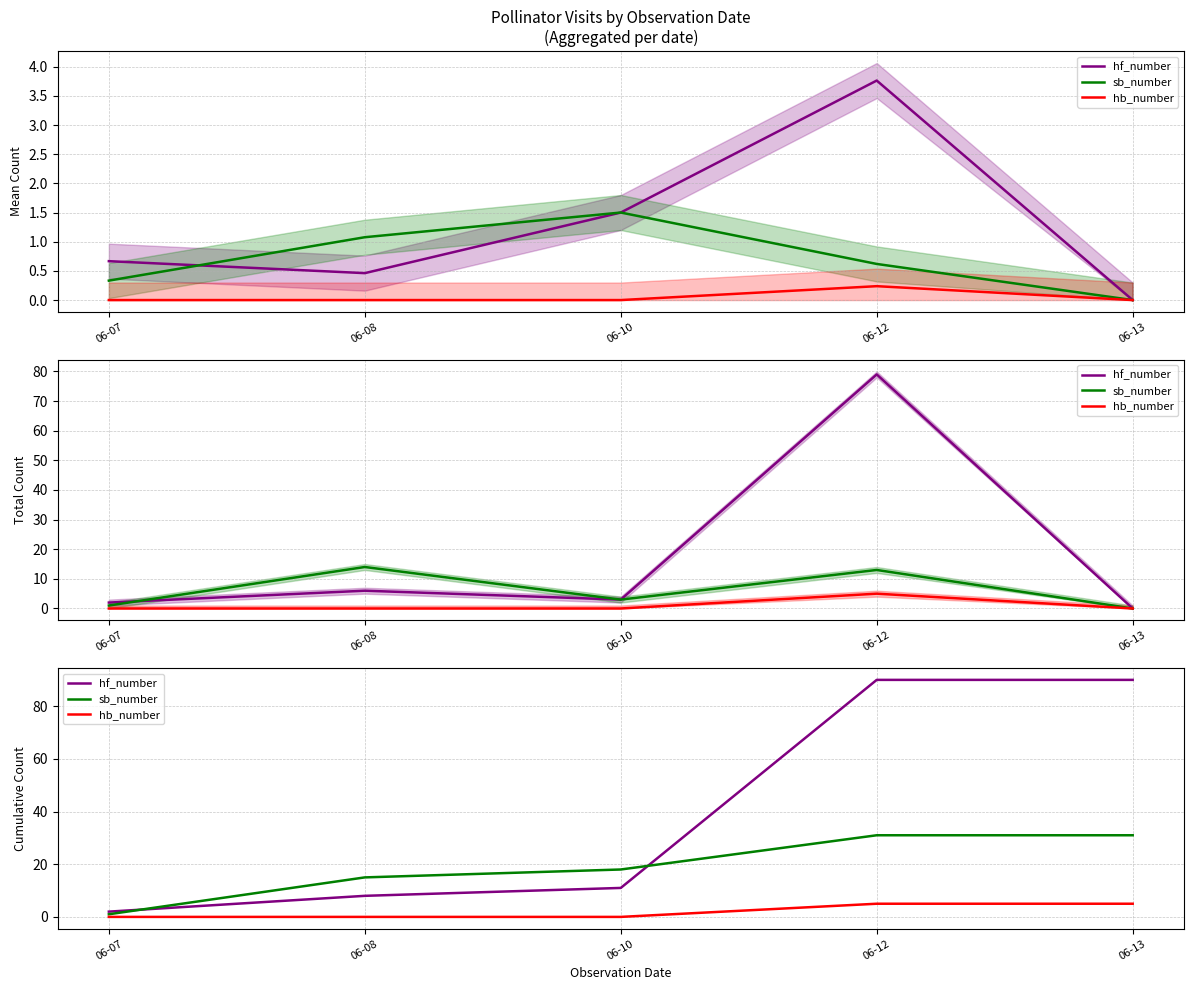

True or false: sb_number has more than 1 interior local peaks.

False